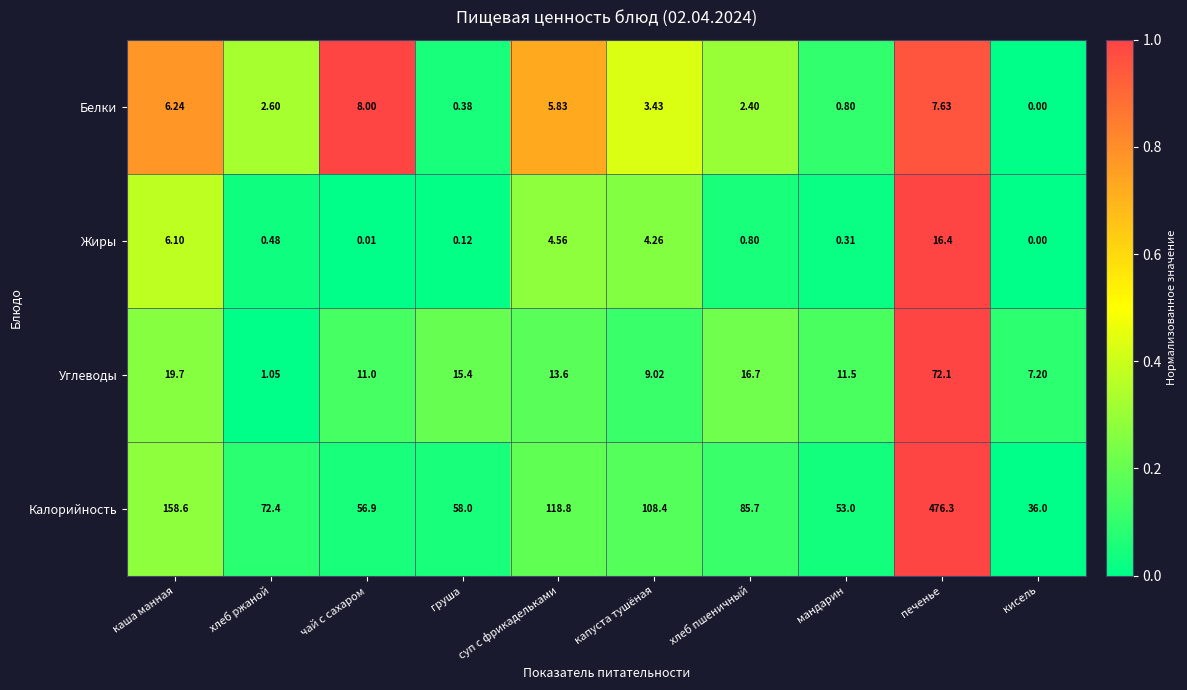

At which category does the chart reach its peak across all series?

печенье